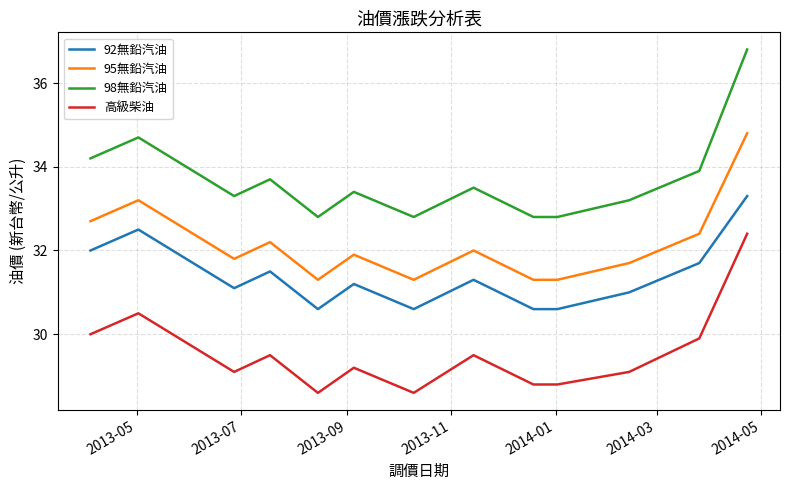

What is the highest value of the 95無鉛汽油 series?

34.8